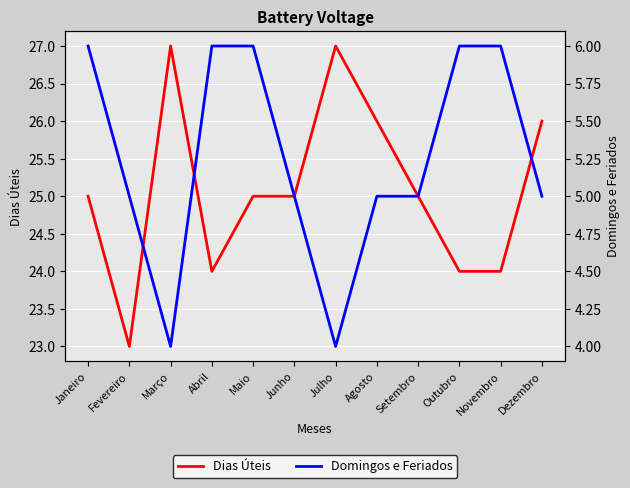

Read the Dias Úteis value at Maio.

25